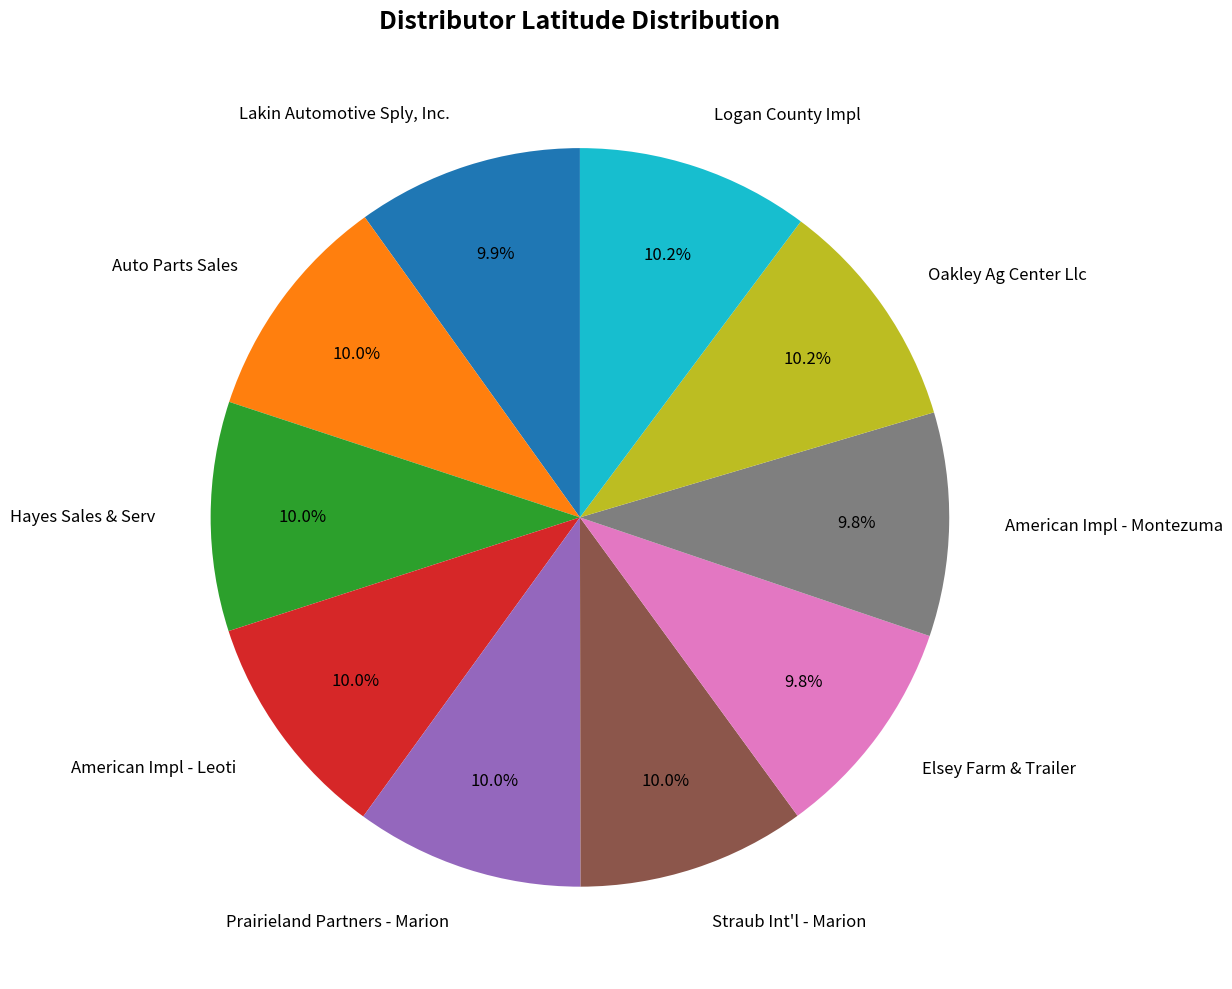

To the nearest percent, what is the average slice percentage?

10%